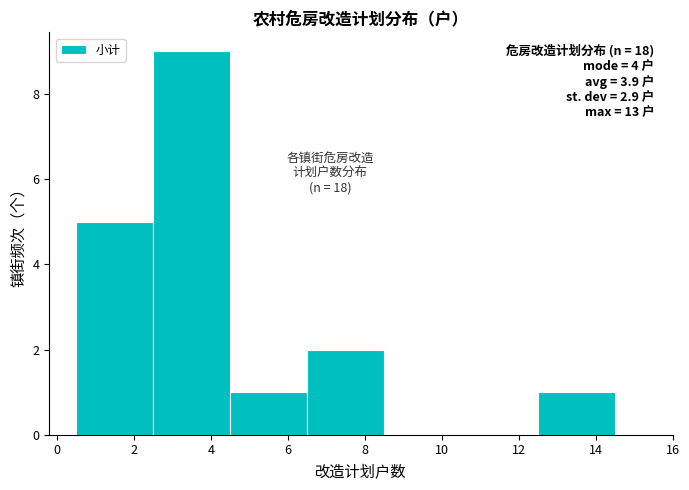

Over which range of the x-axis is the bar tallest?

2.5 to 4.5